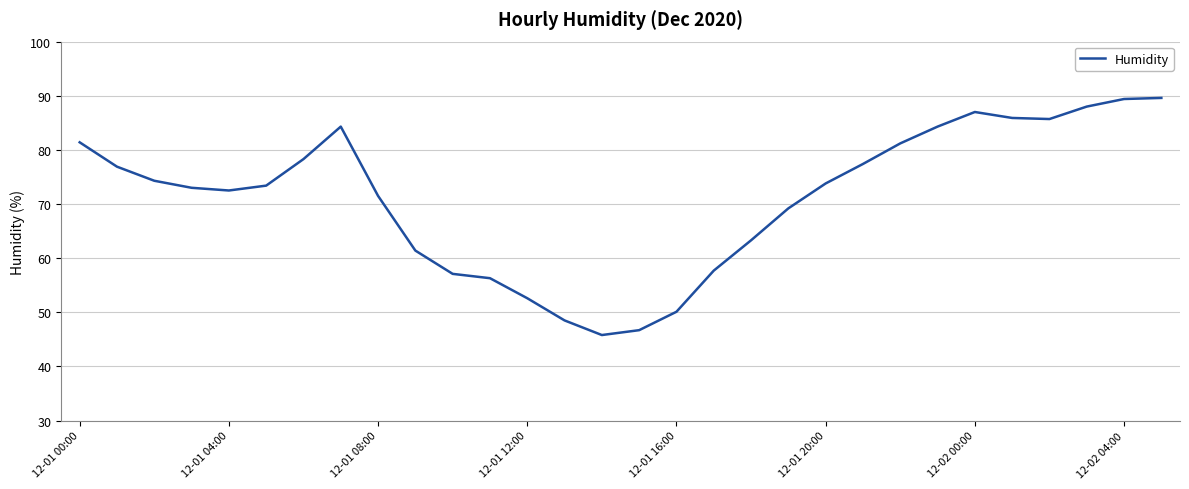

What is the difference between the maximum and minimum values?

43.8